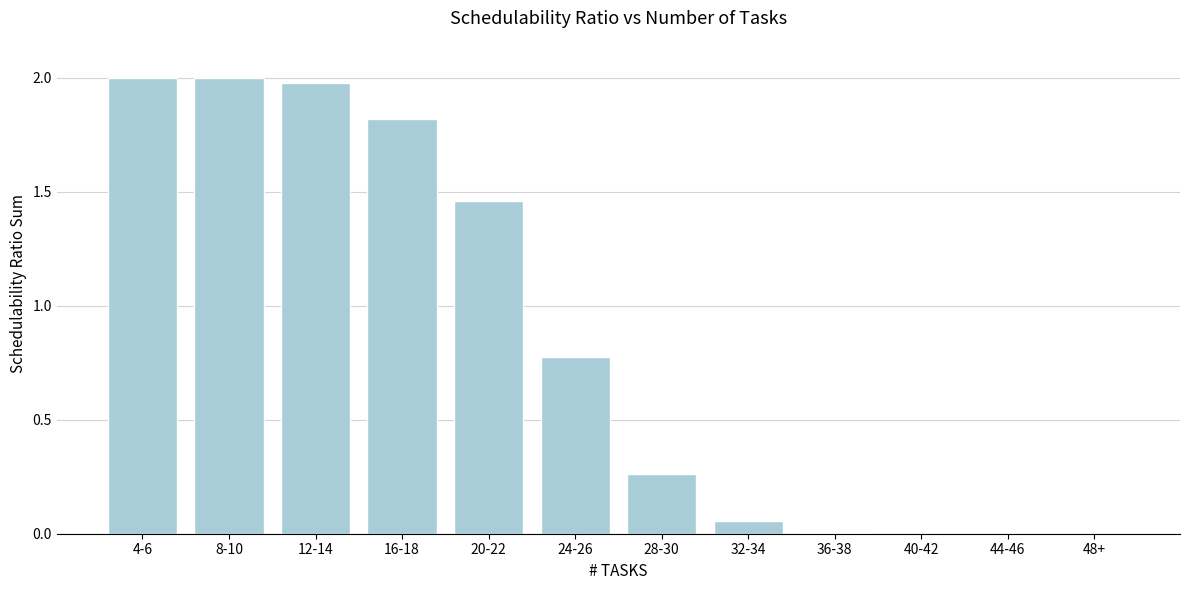

The value at 4-6 is 1.3. True or false?

False